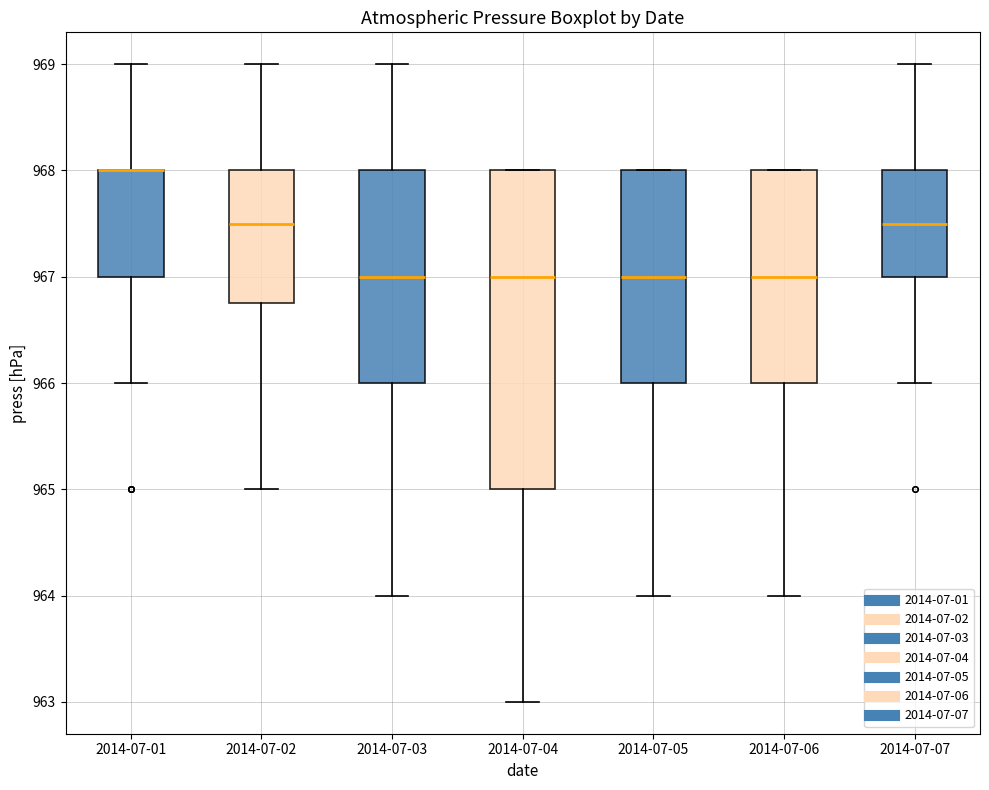

Comparing the boxes themselves (not the whiskers), which one is the tallest?

2014-07-04